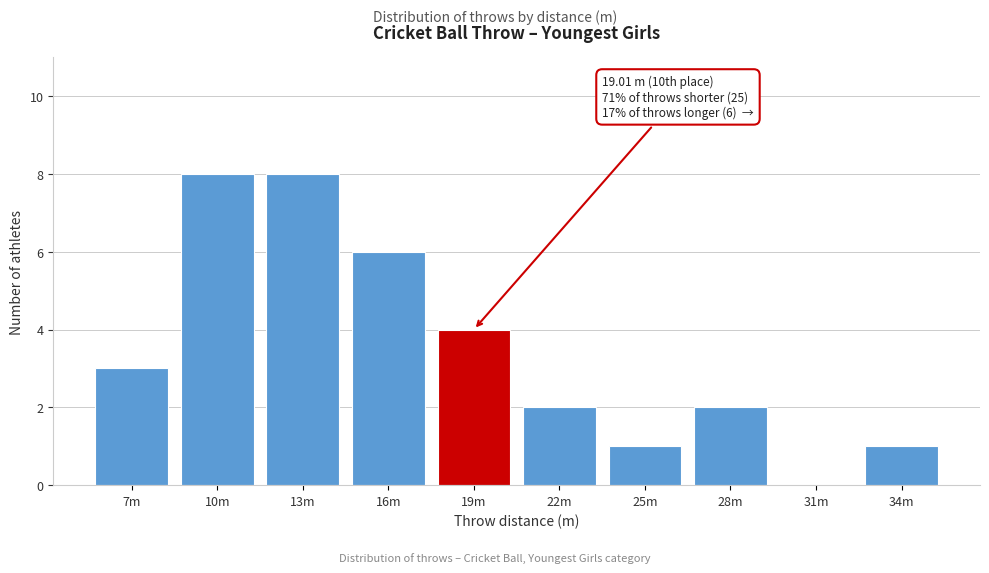

Reading right to left, transcribe all the data shown in this chart.

34m=1	31m=0	28m=2	25m=1	22m=2	19m=4	16m=6	13m=8	10m=8	7m=3